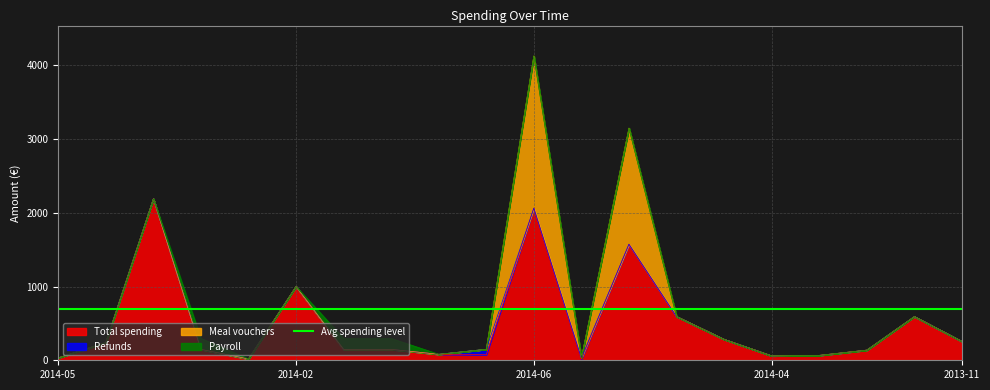

Count the number of data series in this chart.

4